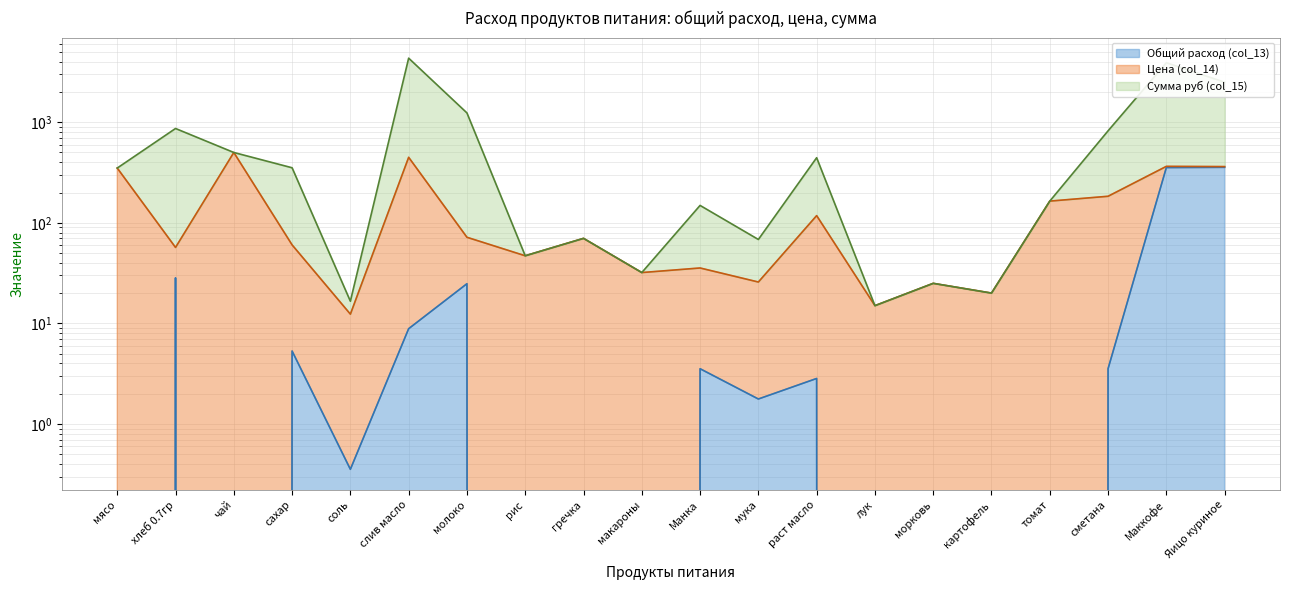

List the labels in order of Общий расход (col_13) value, smallest first.

мясо, чай, рис, гречка, макароны, лук, морковь, картофель, томат, соль, мука, раст масло, Манка, сметана, сахар, слив масло, молоко, хлеб 0.7гр, Маккофе, Яицо куриное